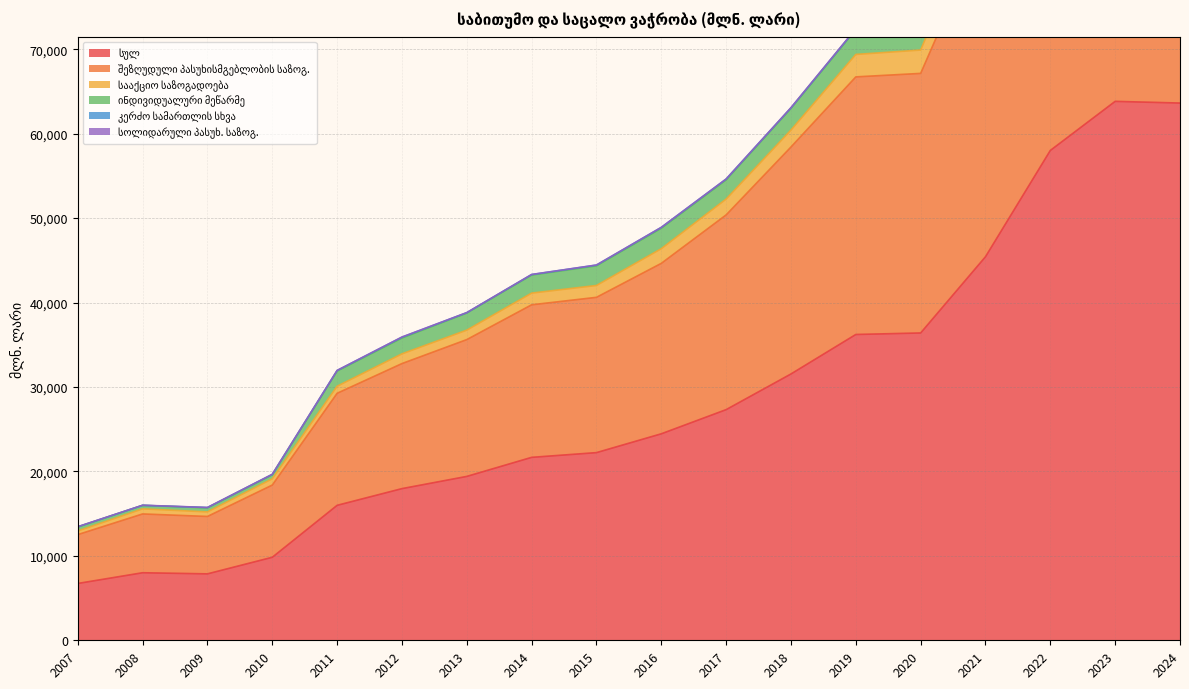

Does the chart display data point markers on the line(s)?

No